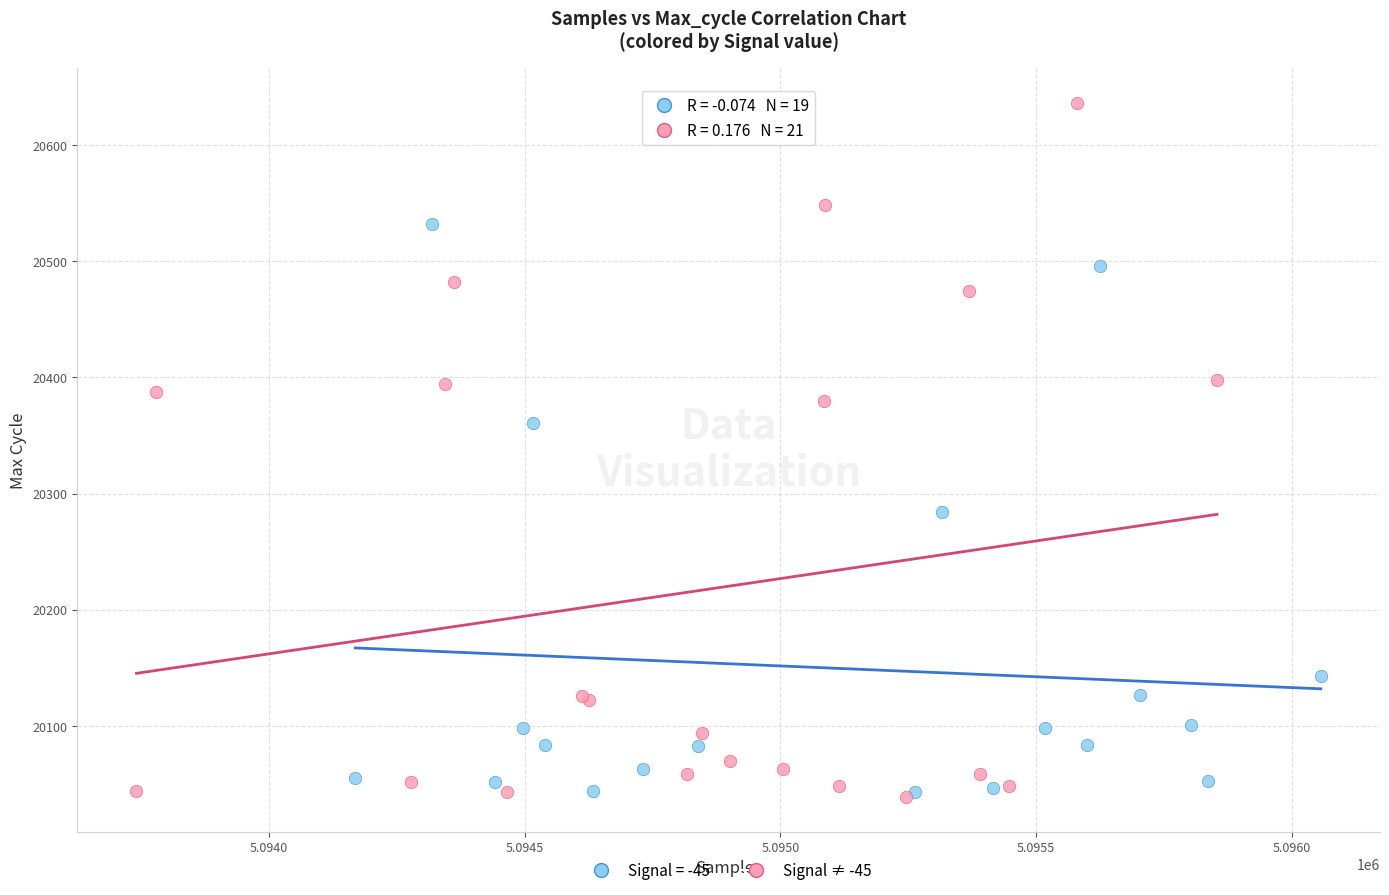

Which series has the widest spread of Y values?

Signal ≠ -45